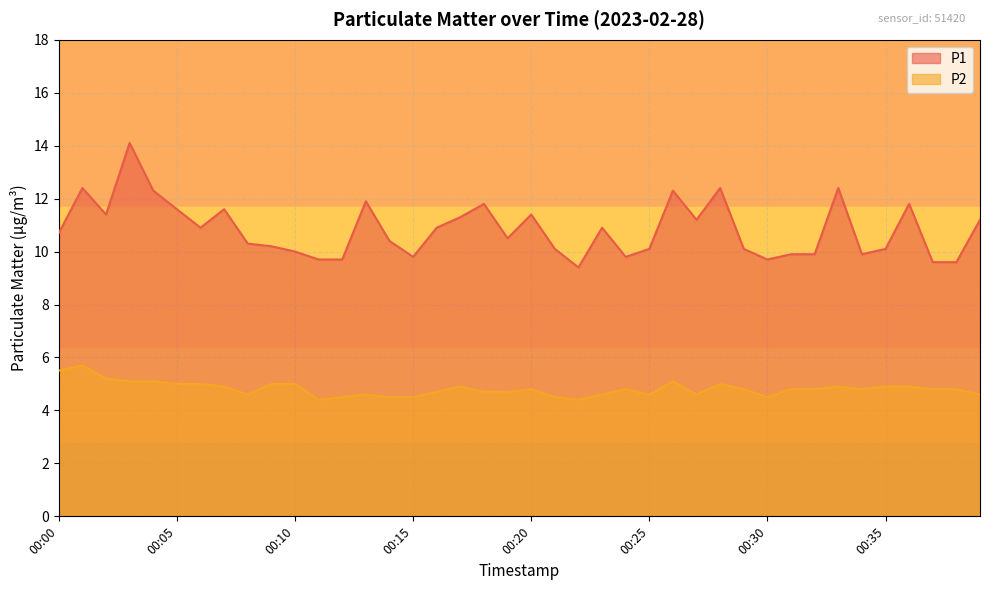

How many lines are shown in the chart?

2